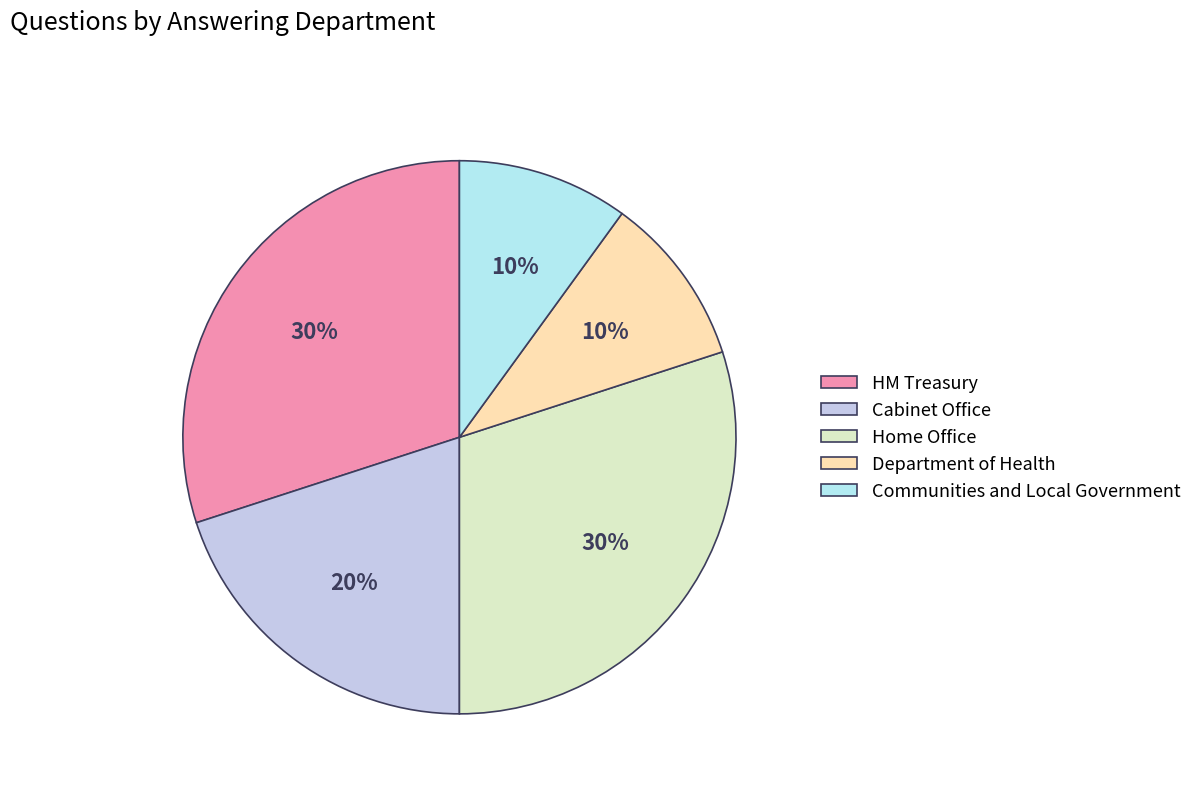

To the nearest percent, what percentage of the pie is HM Treasury?

30%